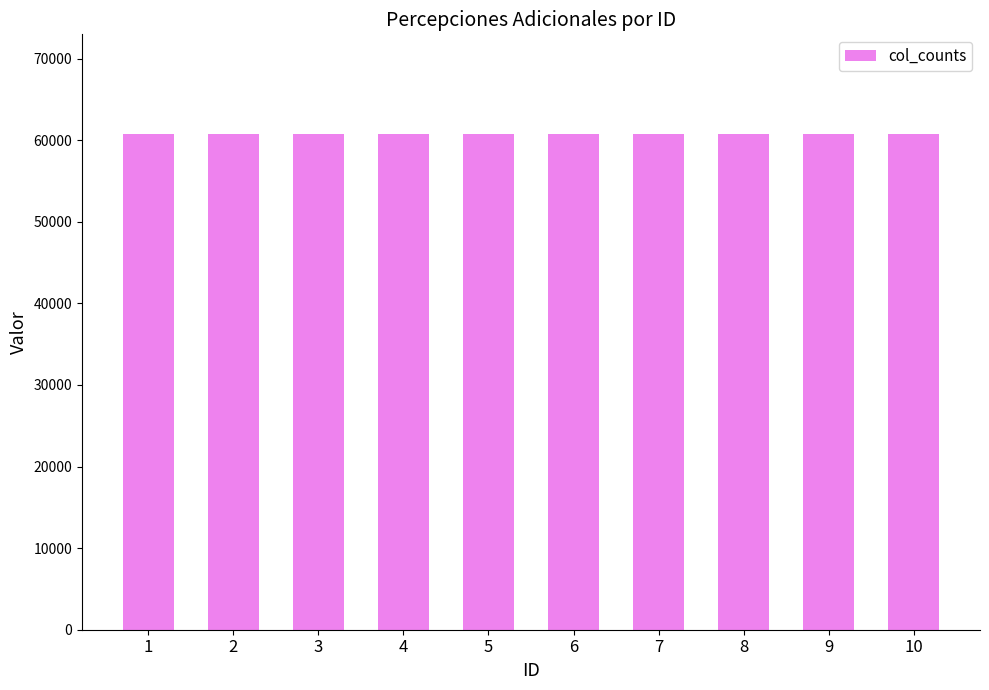

Count the number of data series in this chart.

1